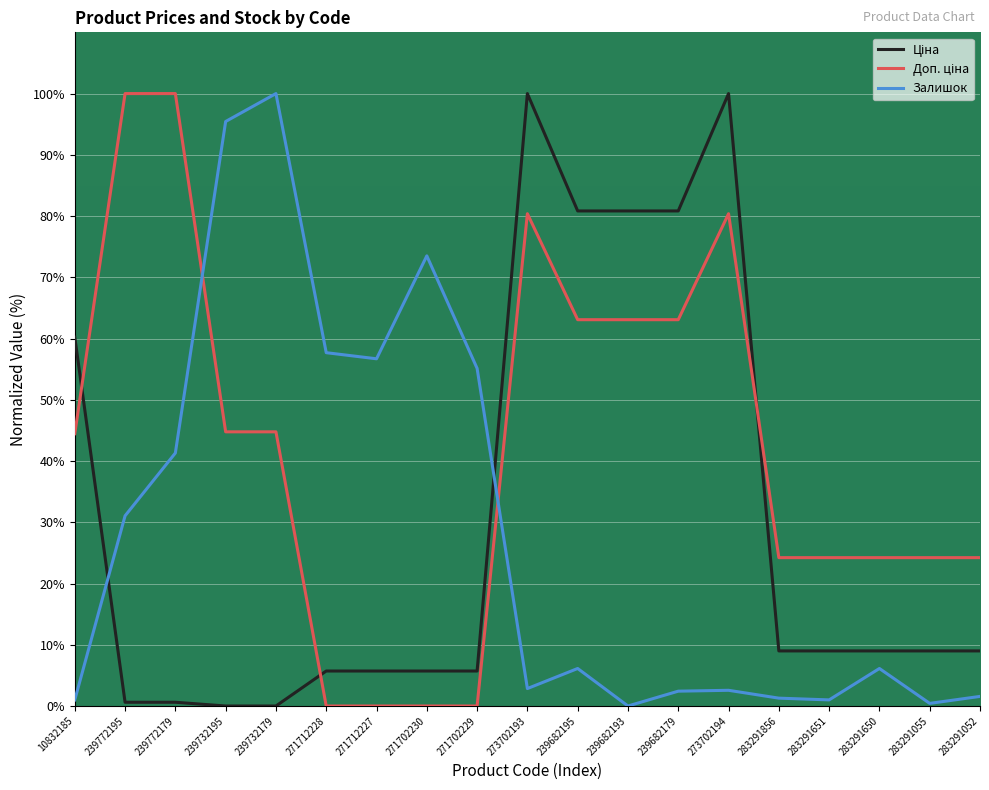

The value of Залишок at 271702230 is 98.8. True or false?

False